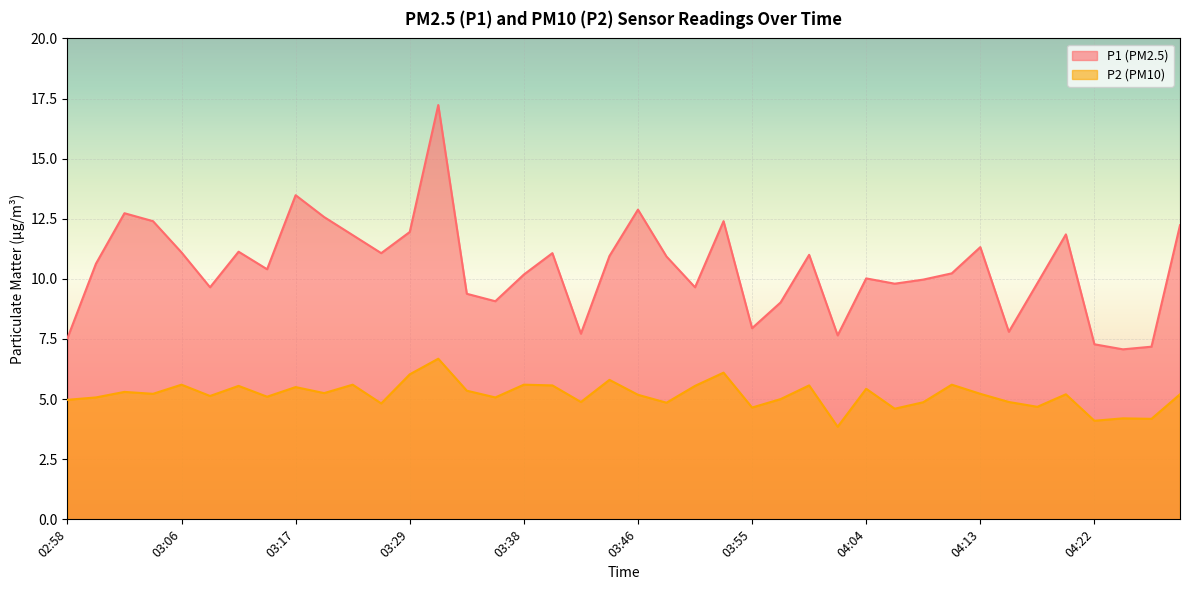

Between 03:40 and 03:55, which series saw the biggest shift?

P1